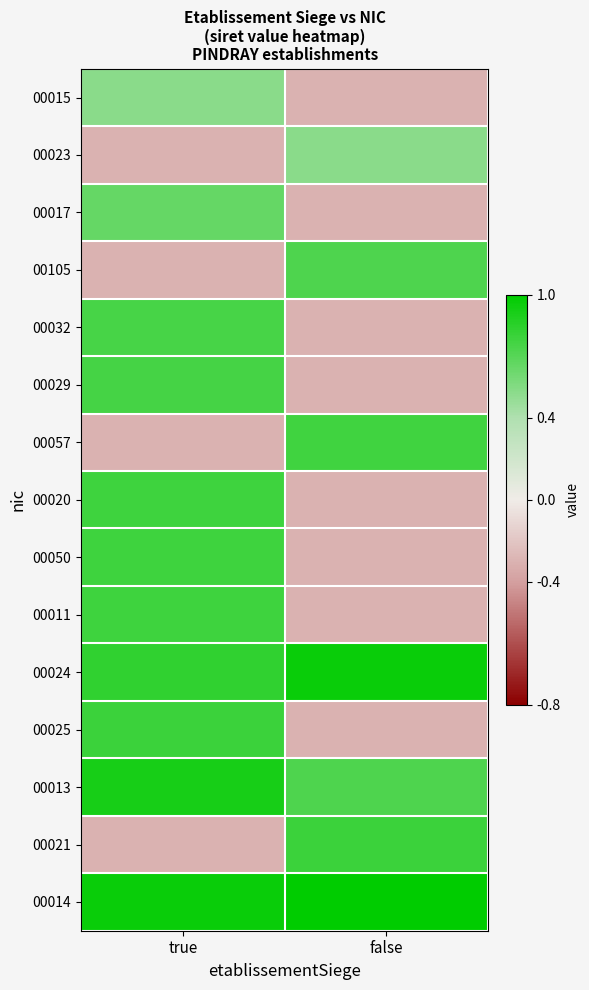

Which category has the lowest value across all series?

false